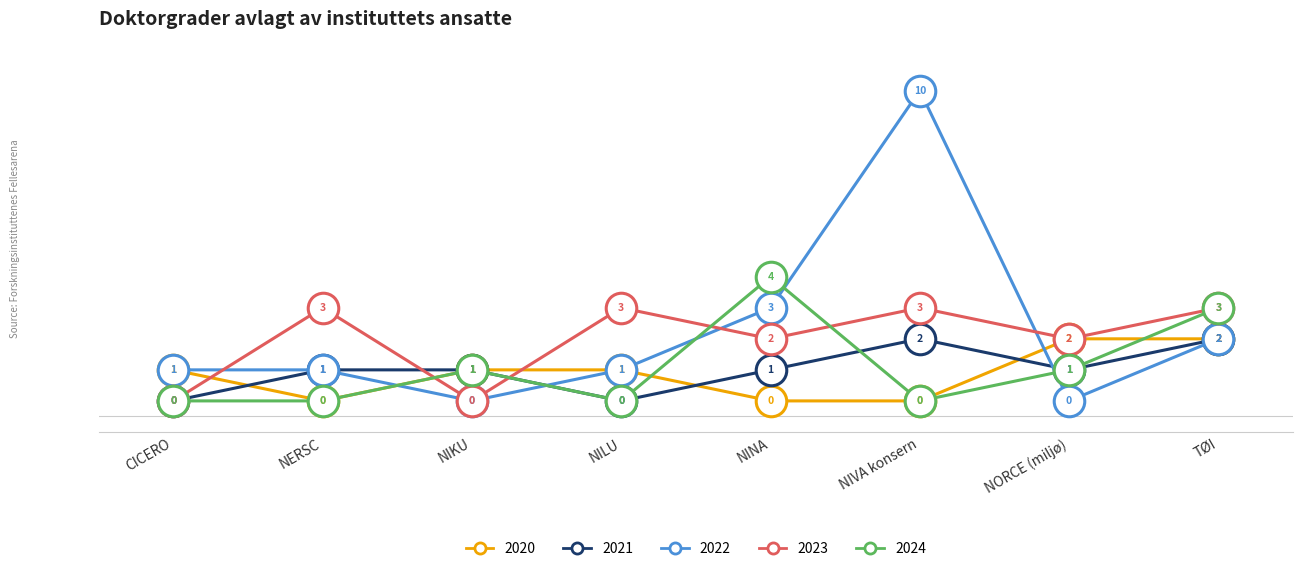

The value of 2021 at NIVA konsern is 3. True or false?

False